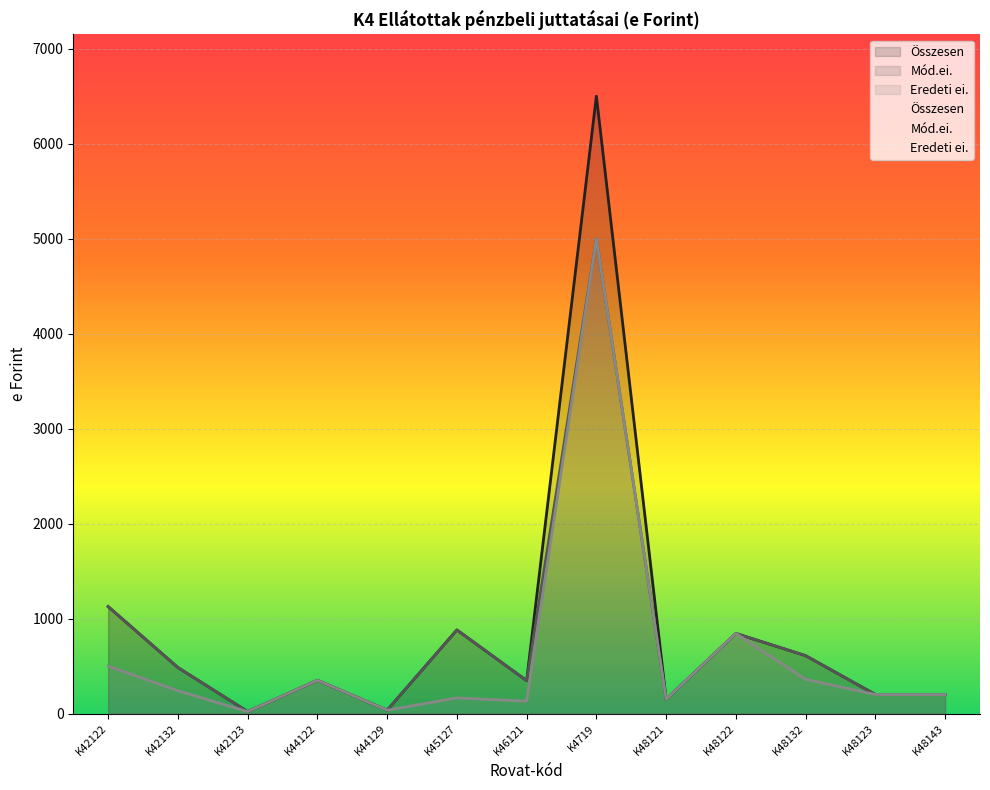

Is it true that Eredeti ei. equals 722 at K42122?

False